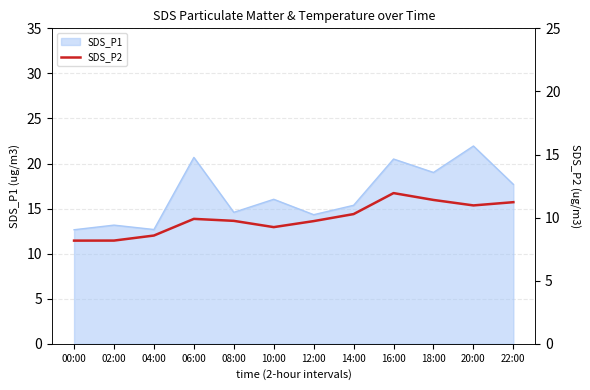

Is it true that SDS_P1 equals 29.9 at 20:00?

False